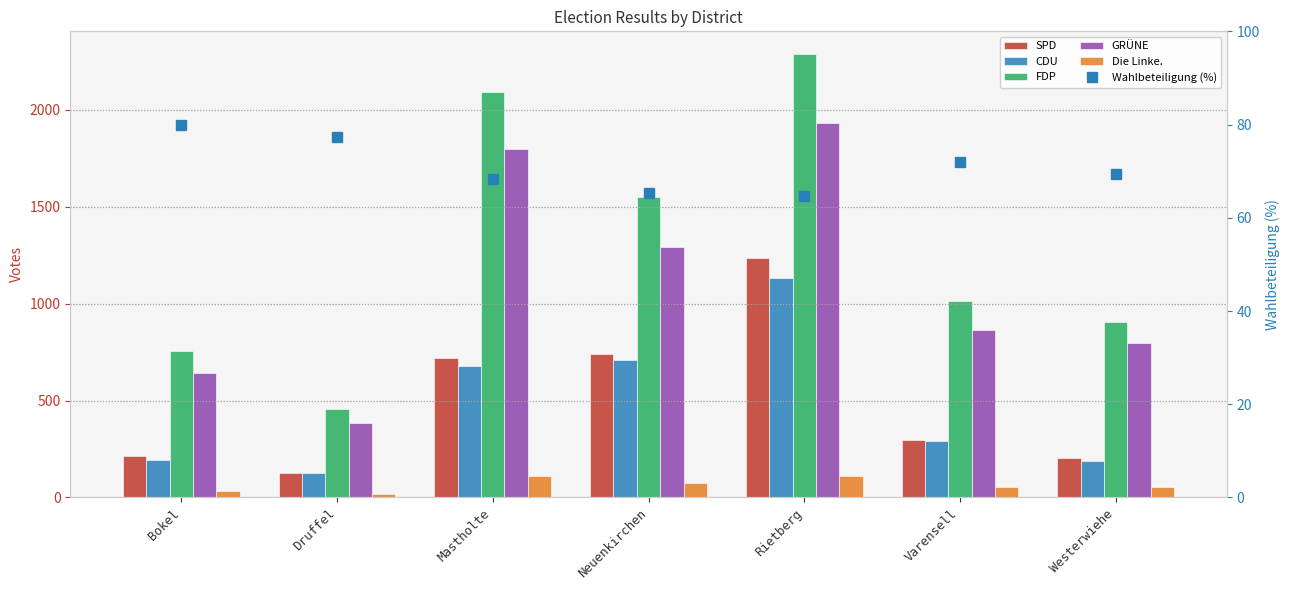

What is the average value of the Die Linke. series?

64.9